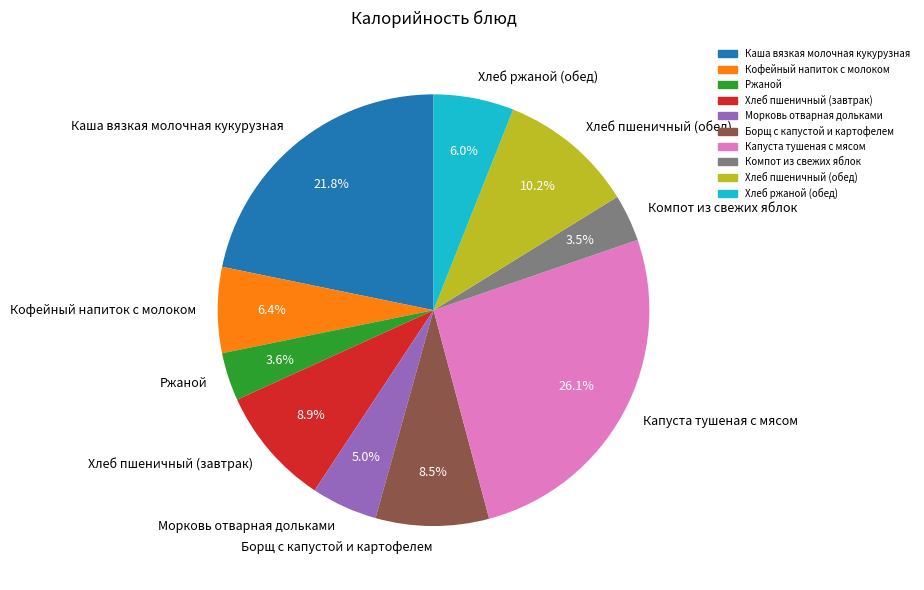

To the nearest percent, what percentage of the pie is Ржаной?

4%